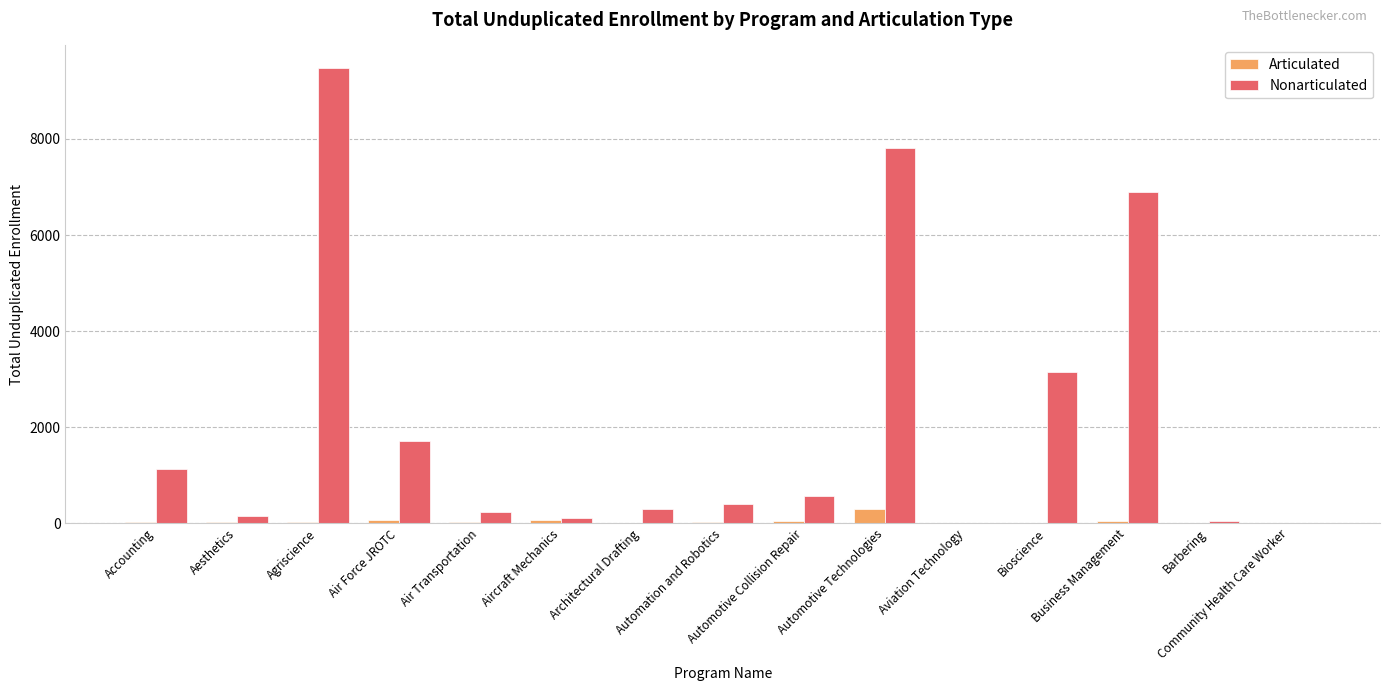

Which series has the largest total across all categories?

Nonarticulated